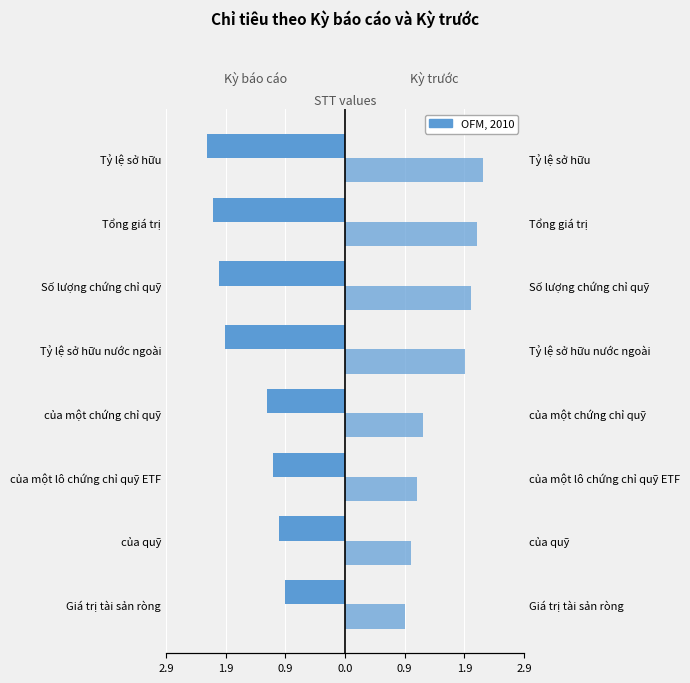

What is the difference between the second highest and second lowest values in the Kỳ trước series?

1.1